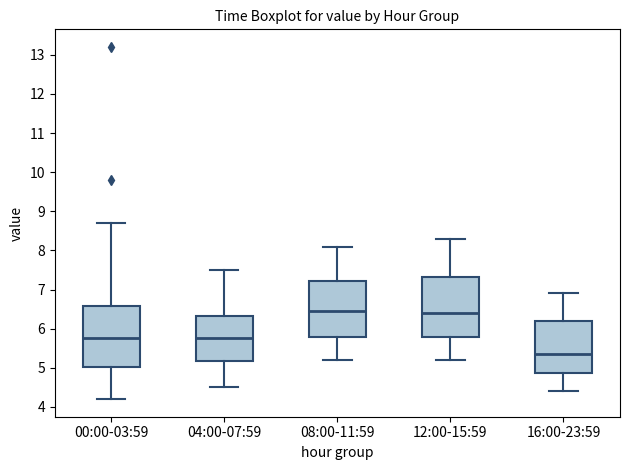

Where is the upper edge of the box for 00:00-03:59 on the y-axis? The values are not printed on the chart, so give them approximately, as read against the axis.

6.6